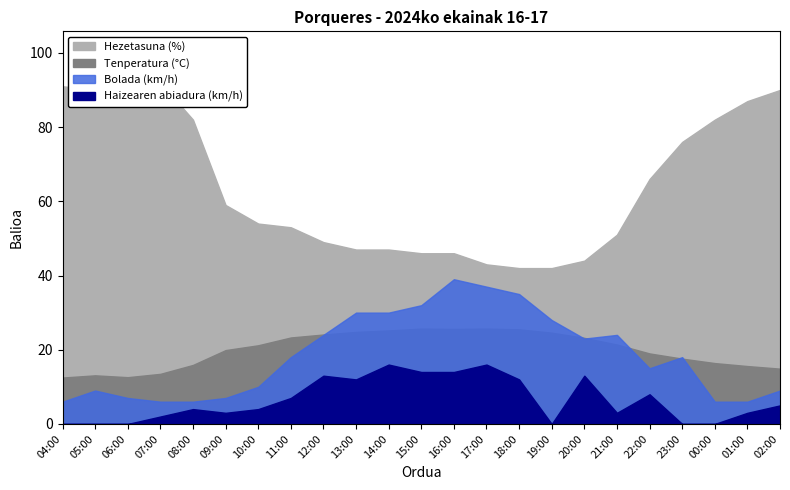

What is the label of the 4th point from the left?

07:00